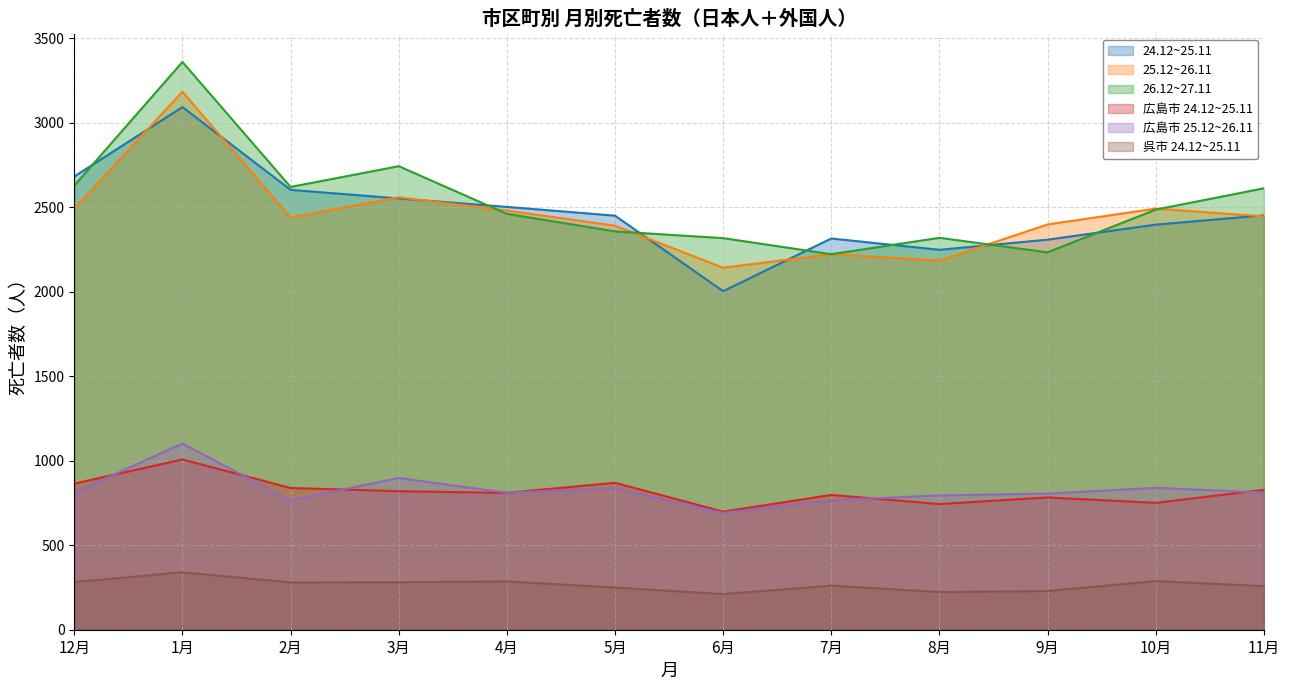

True or false: 25.12~26.11 and 呉市 24.12~25.11 intersect in this chart.

False